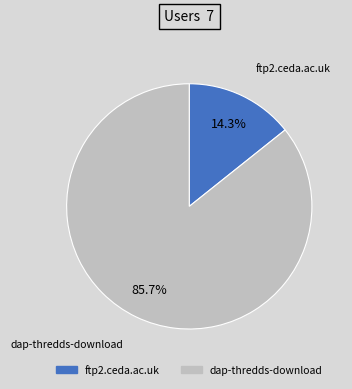

Does any single category account for the majority?

Yes